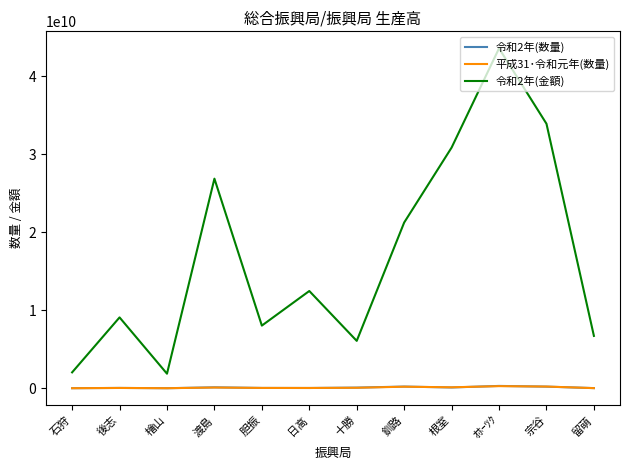

What is the maximum value shown in the chart?

43581503706.0